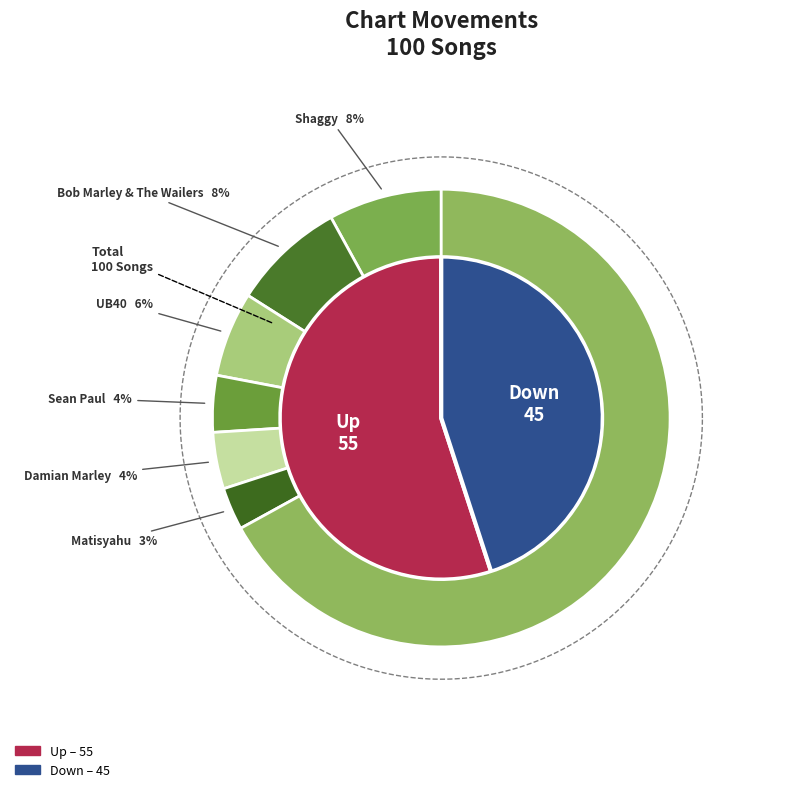

Which slice is the largest?

up